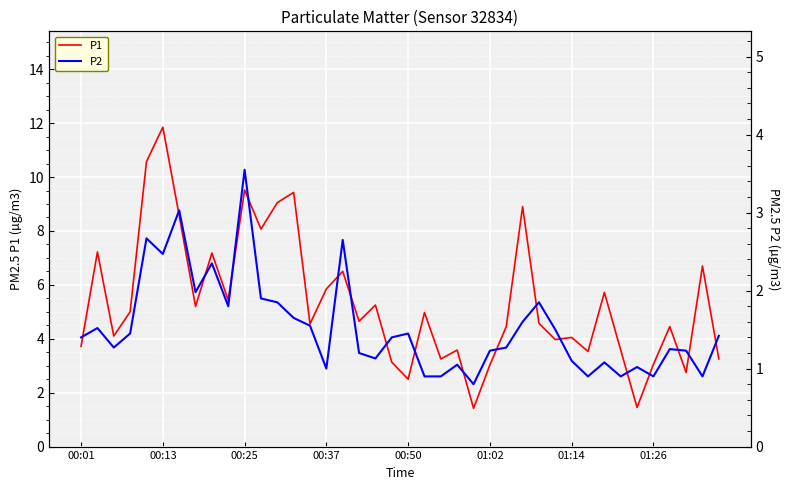

True or false: P1 and P2 cross at least once.

False